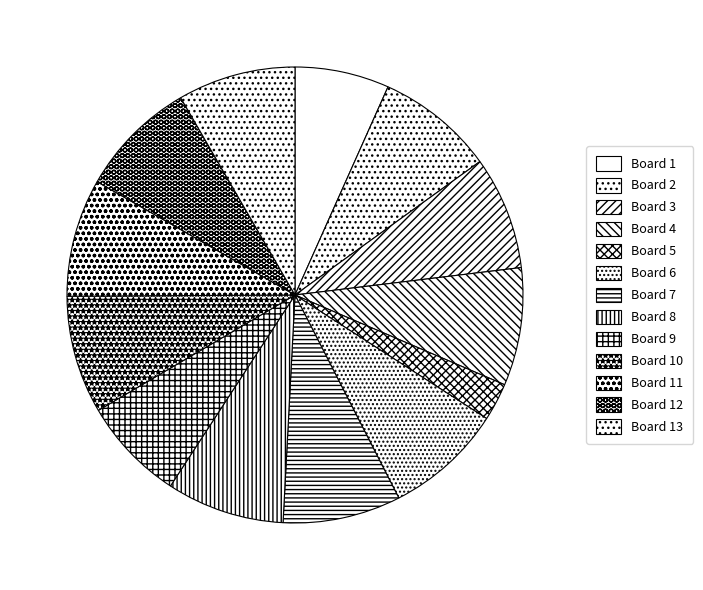

The Board 10 slice represents 1% of the pie. True or false?

False